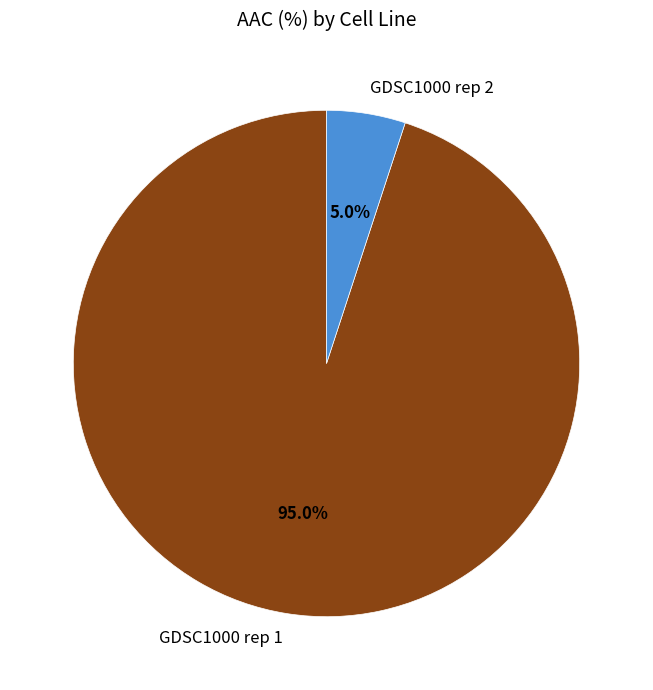

To the nearest percent, what is the average slice percentage?

50%